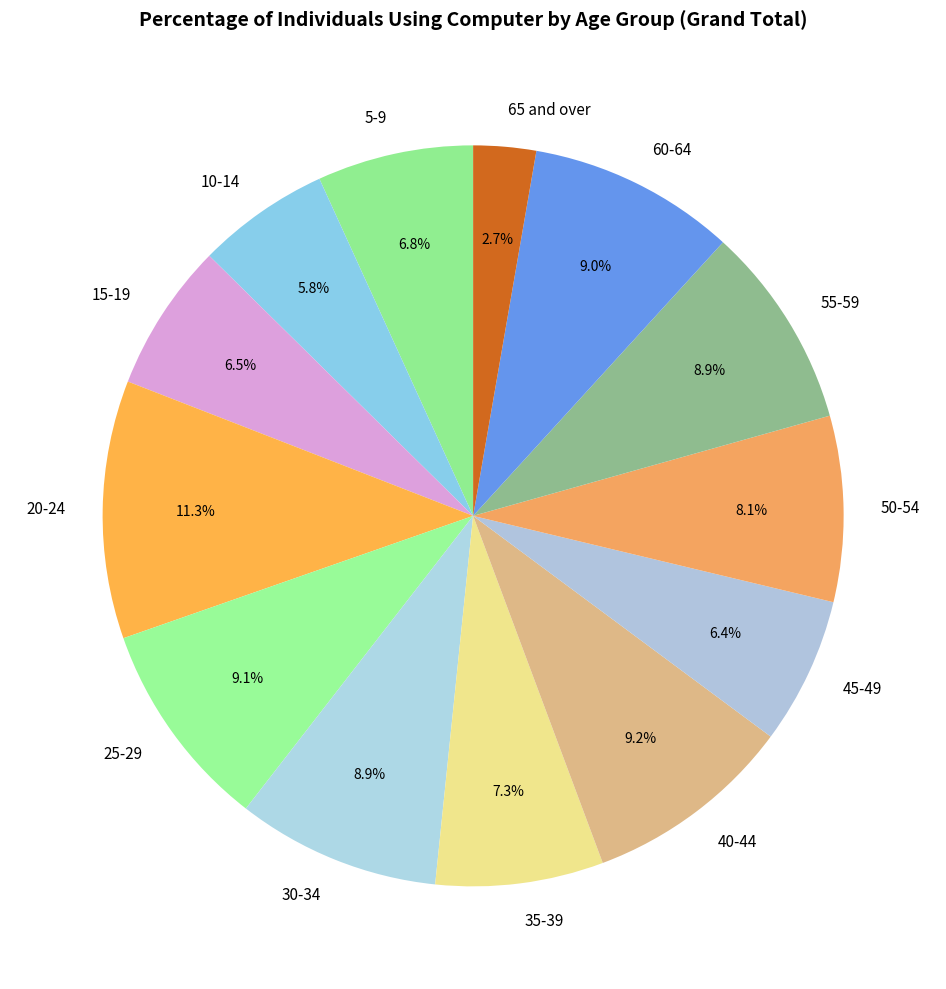

Is there a majority slice in this chart?

No